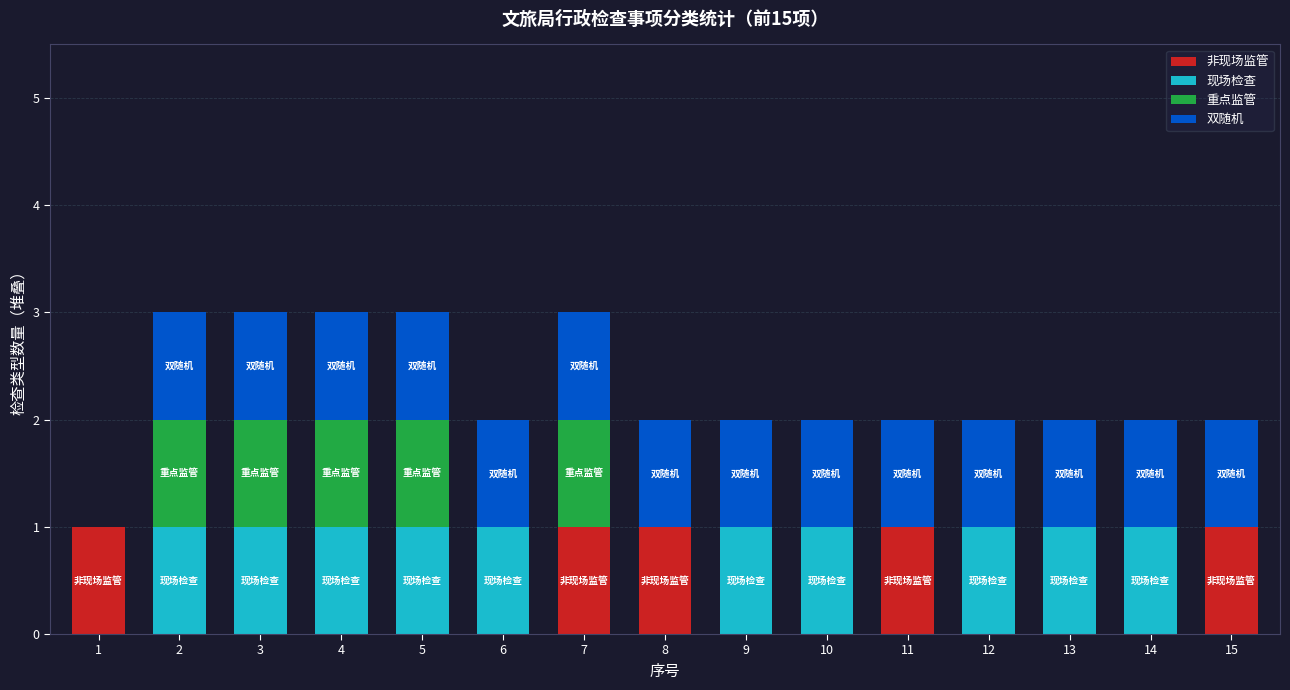

The value of 非现场监管 at 9 is 0. True or false?

True